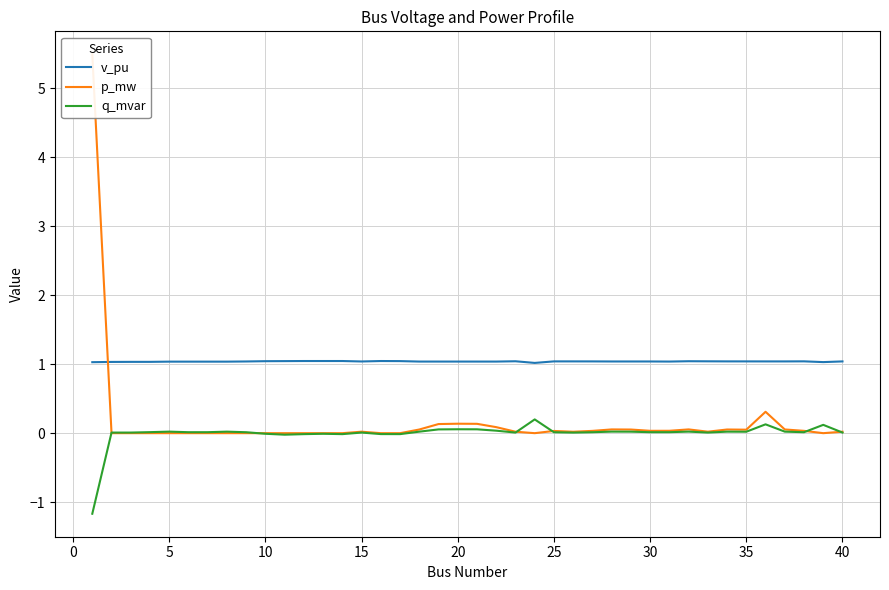

The value of v_pu at 10 is 1.0. True or false?

True